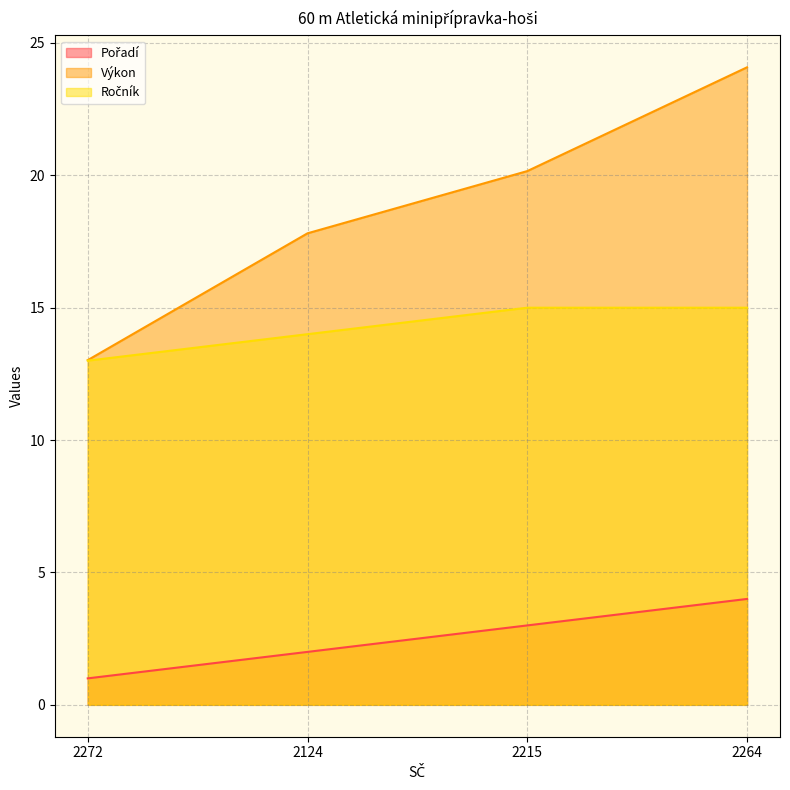

Which series has the largest total across all categories?

Výkon